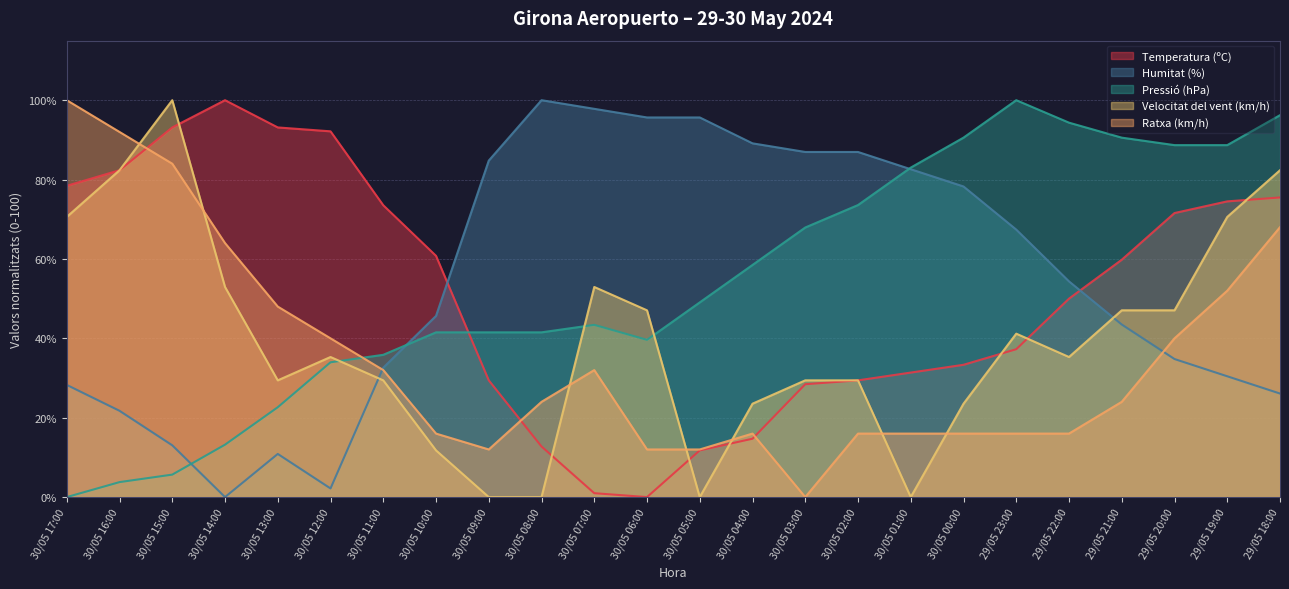

The Velocitat del vent (km/h) series shows 63.4 at 30/05 12:00. True or false?

False